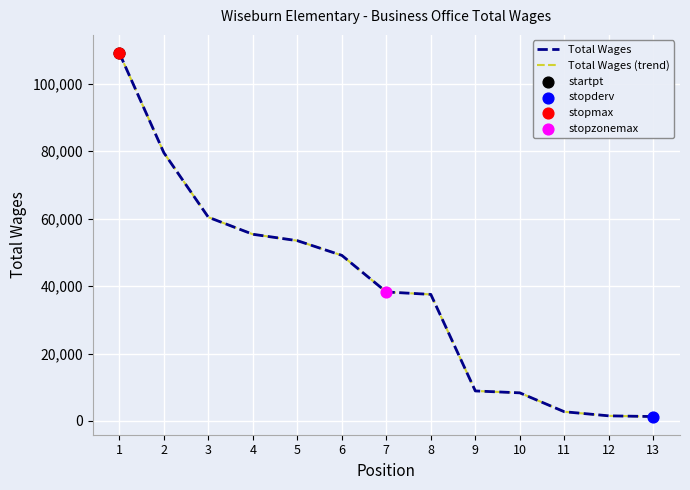

At which category is the sum across all series the highest?

1